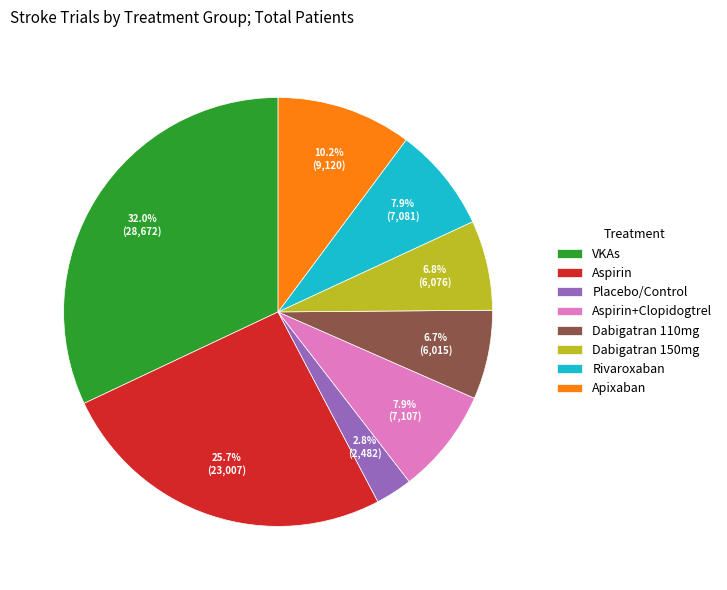

Combined, what portion of the pie is Aspirin and VKAs?

57.7%